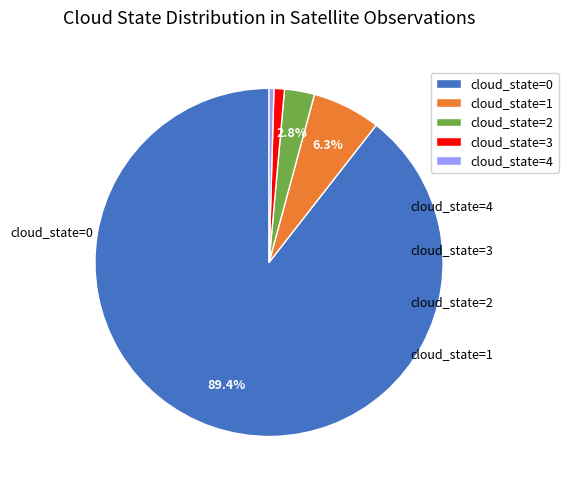

Is cloud_state=4 the majority of the pie?

No